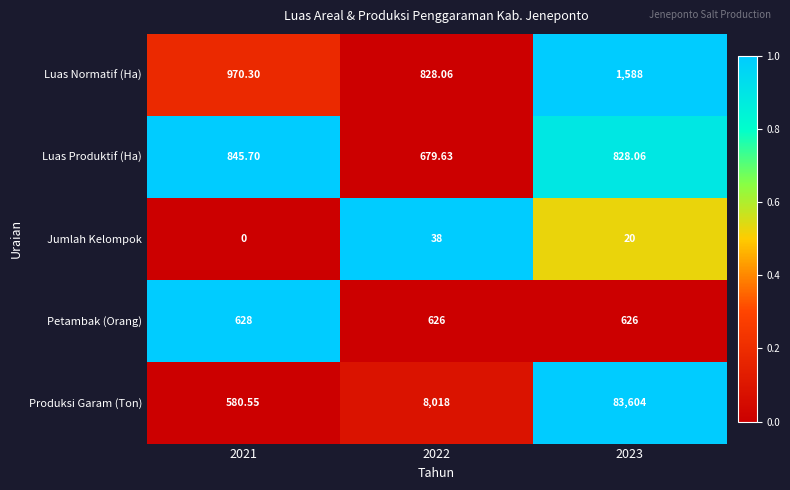

Between 2021 and 2023, which series saw the biggest shift?

Produksi Garam (Ton)